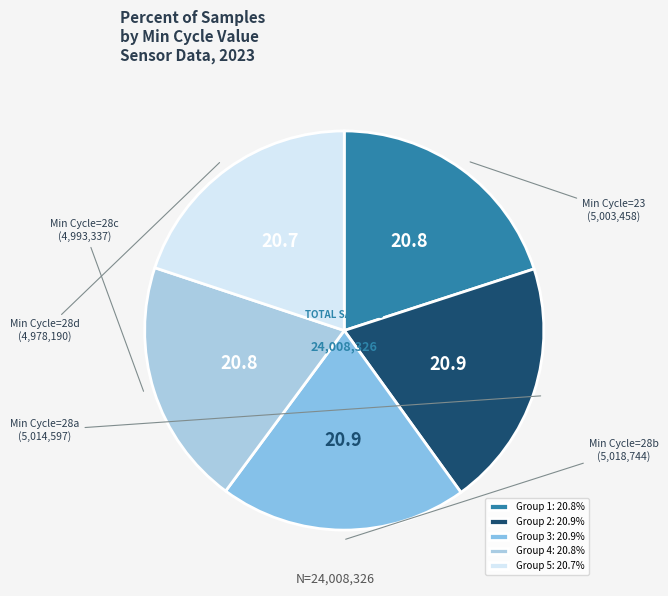

How many segments does this pie chart have?

5